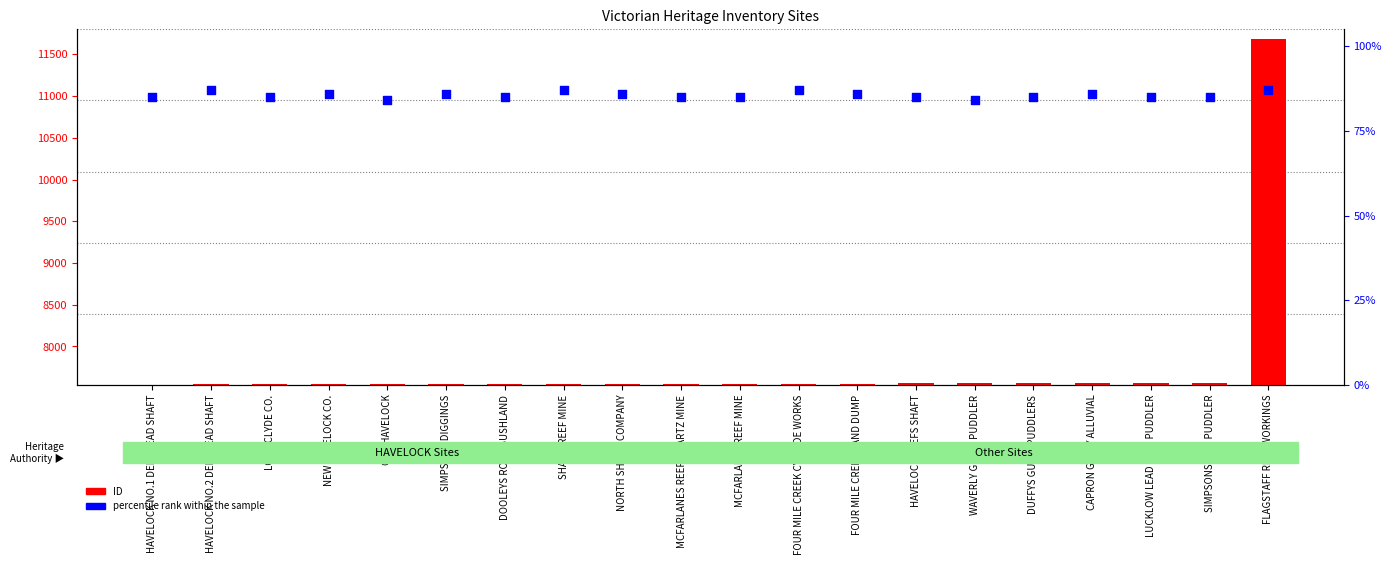

Which series reaches the maximum Y coordinate?

ID